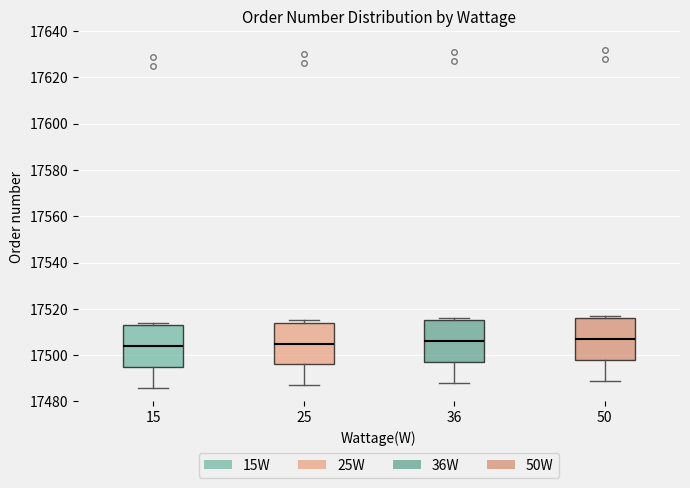

Reading left to right, transcribe this box plot: for each box, give where its median line is, the range the box spans, and where its two whiskers end, as read against the y-axis. The values are not printed on the chart, so give them approximately, as read against the axis.

15: median 17504, box 17496 to 17514, whiskers 17486 to 17514 (just above the box's upper edge)
25: median 17506, box 17496 to 17514, whiskers 17488 to 17516
36: median 17506, box 17498 to 17516, whiskers 17488 to 17516 (just above the box's upper edge)
50: median 17508, box 17498 to 17516, whiskers 17490 to 17518